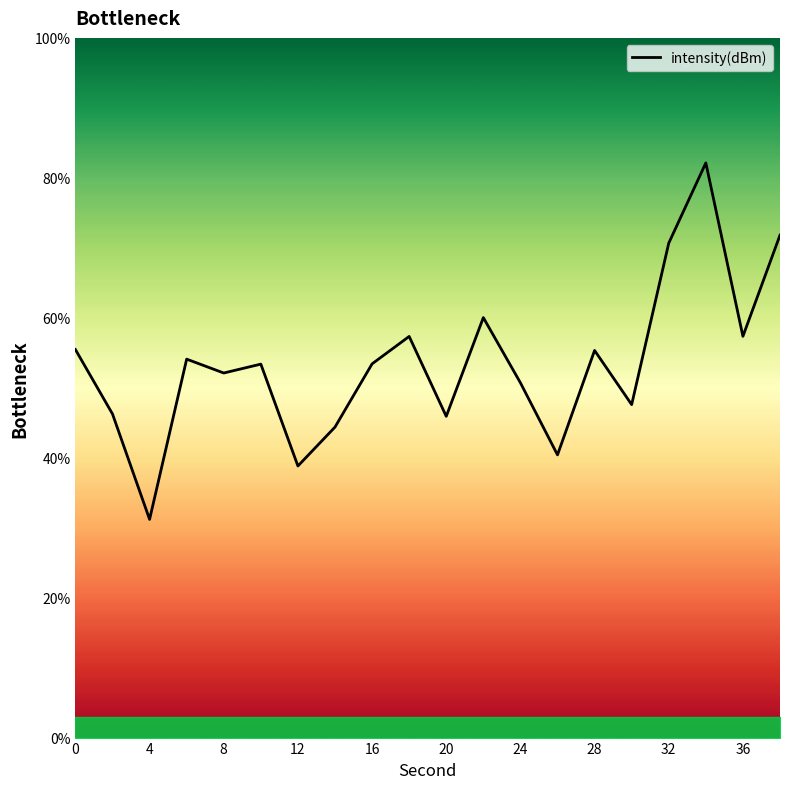

What is the greatest value displayed?

82.1